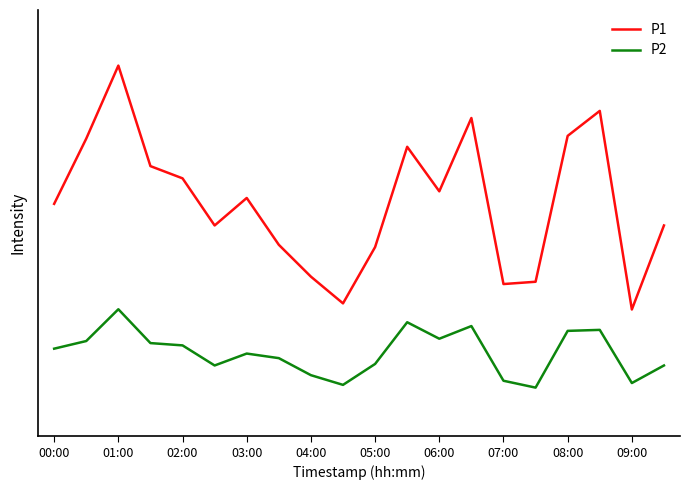

True or false: P2 and P1 cross at least once.

False